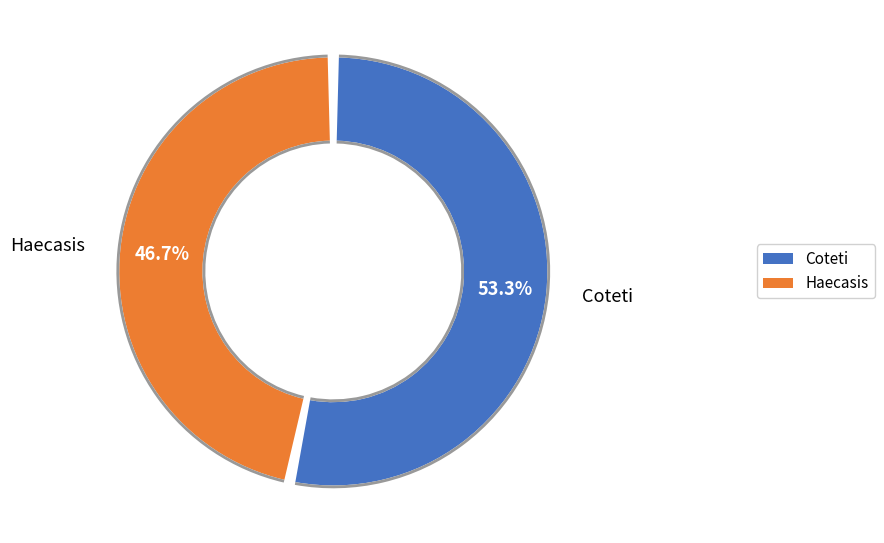

What is the change in value from Coteti to Haecasis?

-113